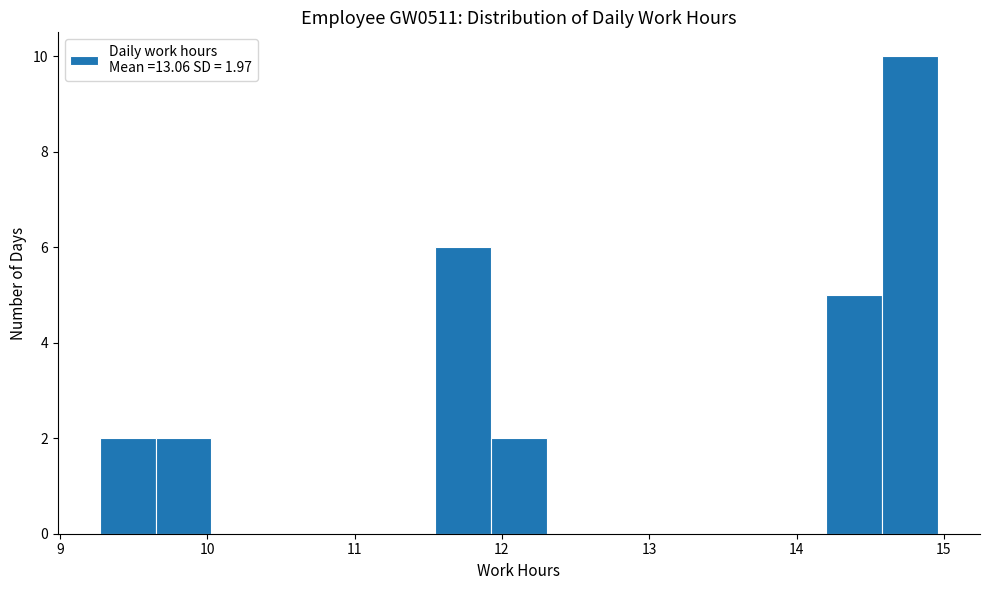

Around what value on the x-axis is the tallest bar? Give the approximate position of its centre, as read against the axis.

14.8